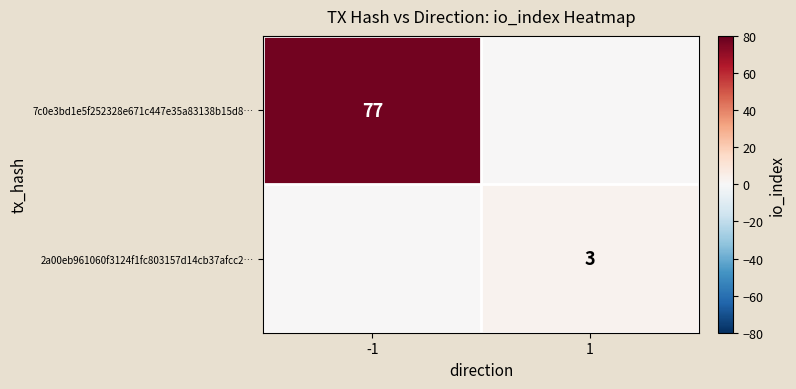

Is the value of 7c0e3bd1e5f252328e671c447e35a83138b15d8… at -1 greater than the value of 2a00eb961060f3124f1fc803157d14cb37afcc2… at 1?

Yes